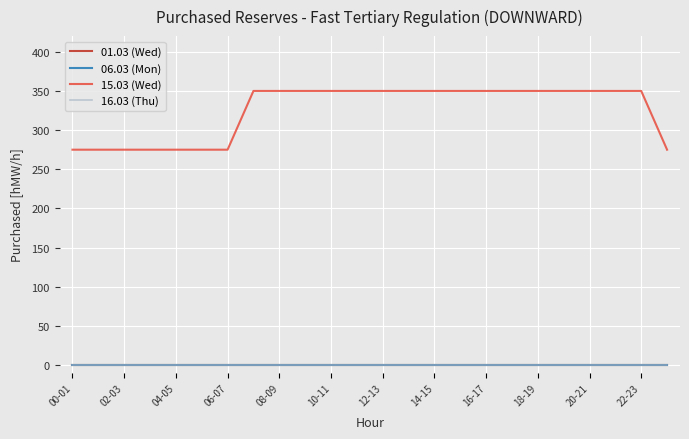

True or false: 01.03 (Wed) has more than 1 interior local peaks.

False